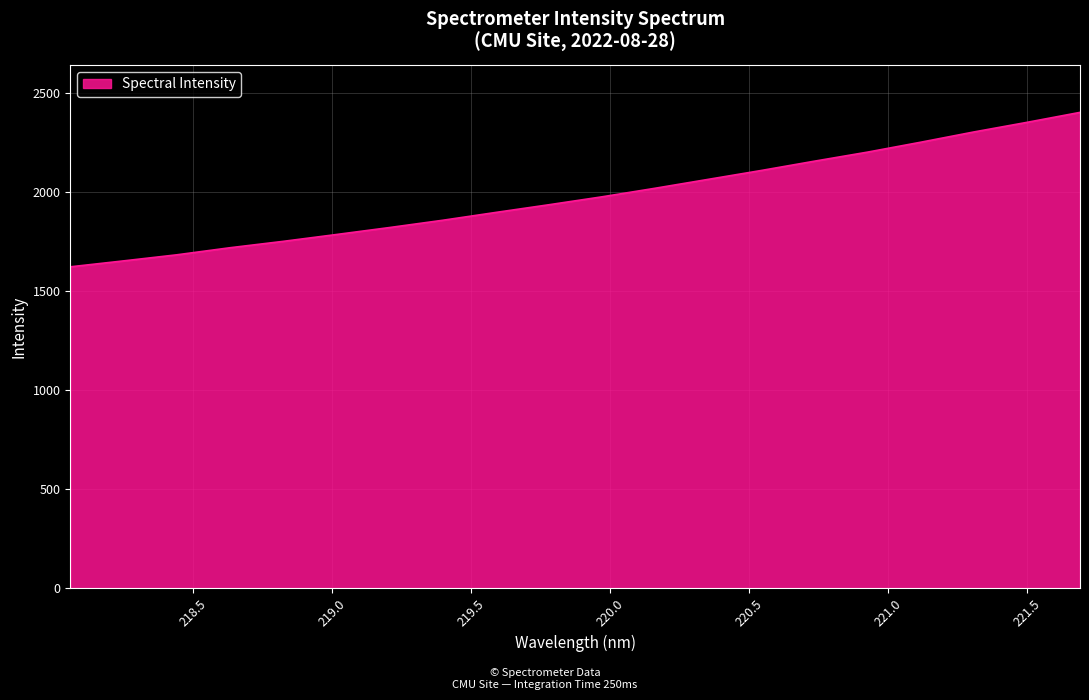

What is the maximum value shown in the chart?

2401.7